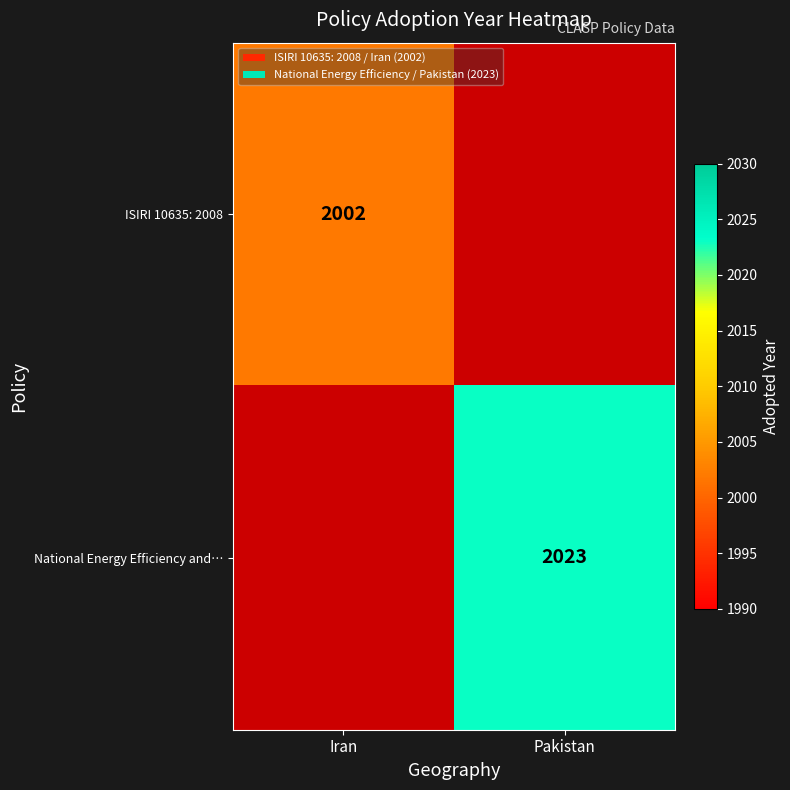

How many data points does each series have?

2